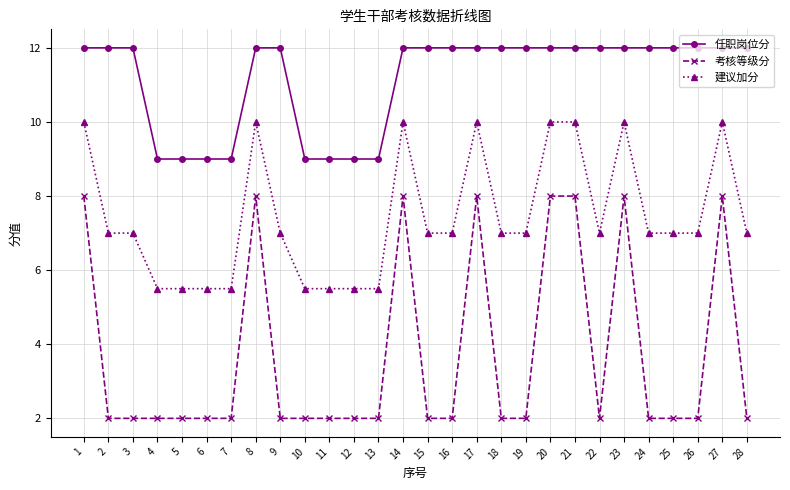

True or false: 考核等级分 and 任职岗位分 cross at least once.

False